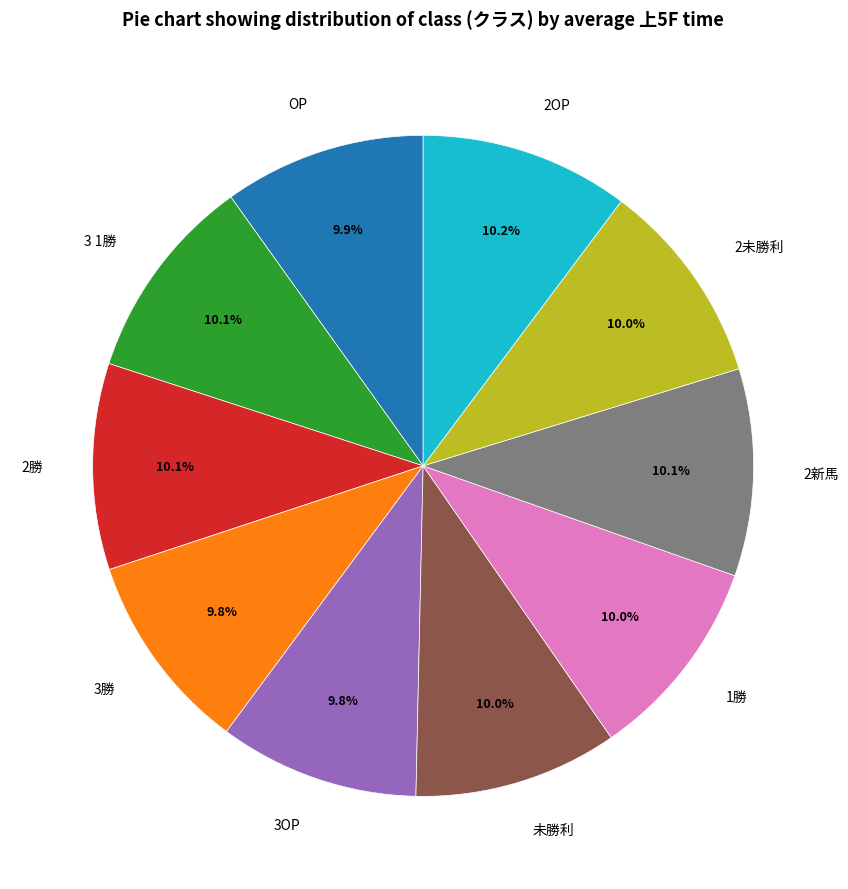

How many slices are in this pie chart?

10